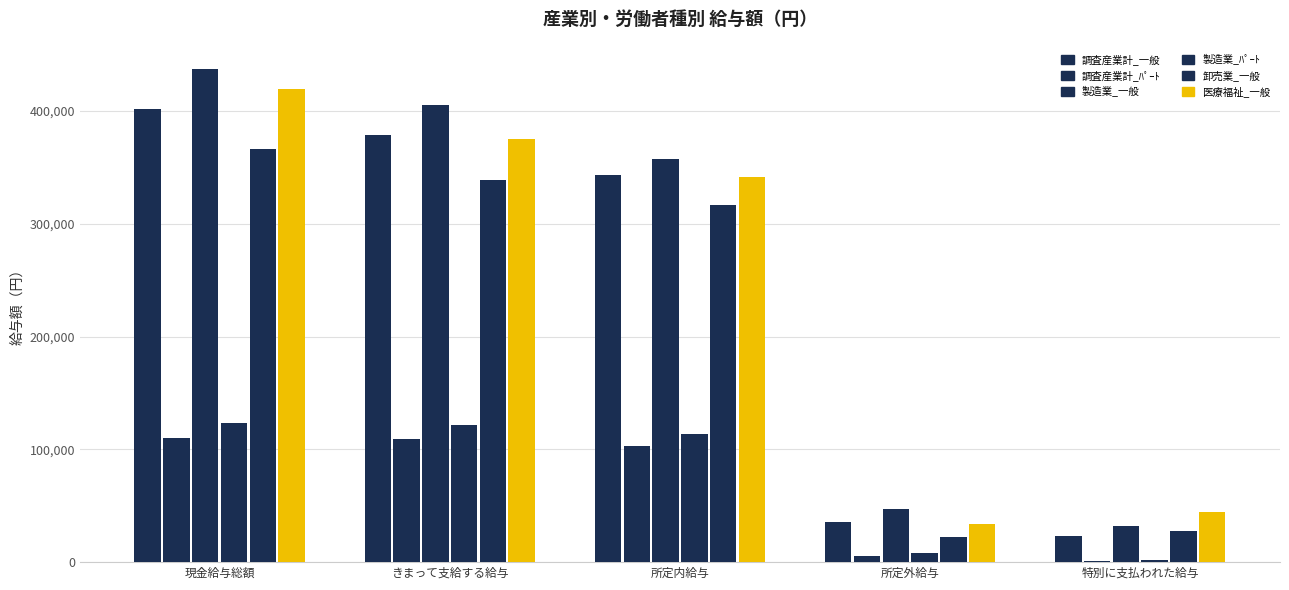

How many series are shown in this chart?

6